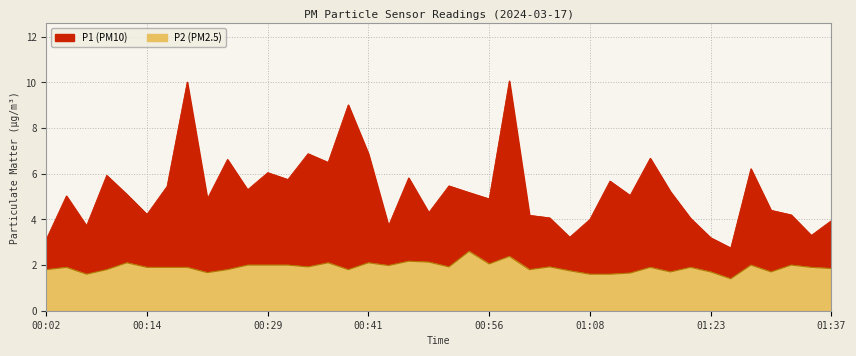

What is the spread (max minus min) of values at 01:00?

2.4